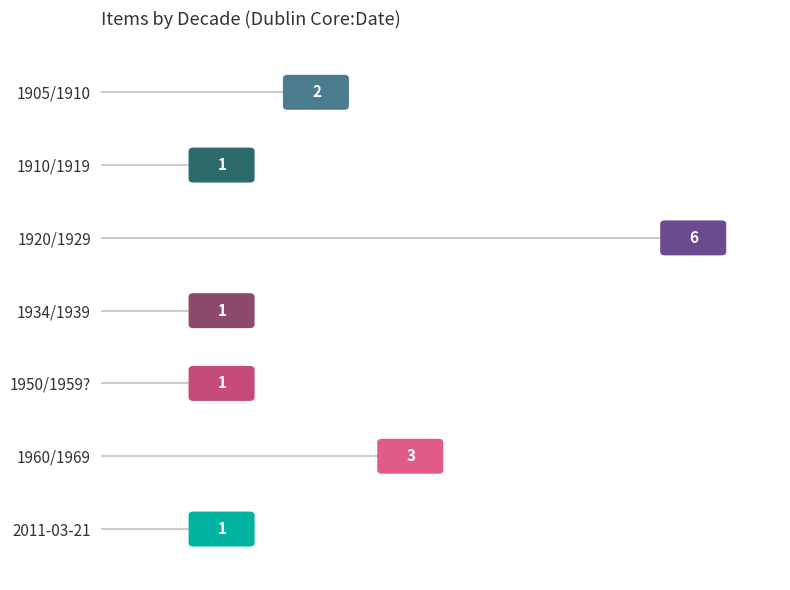

What is the change in value from 1920/1929 to 1960/1969?

-3